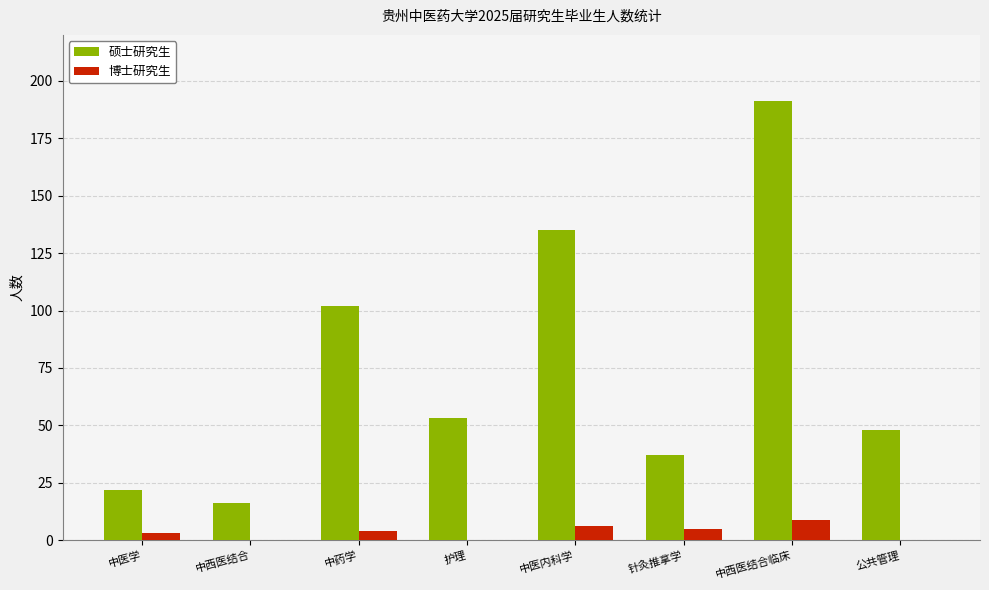

Reading left to right, extract all data points from this chart.

硕士研究生: 22	16	102	53	135	37	191	48
博士研究生: 3	0	4	0	6	5	9	0